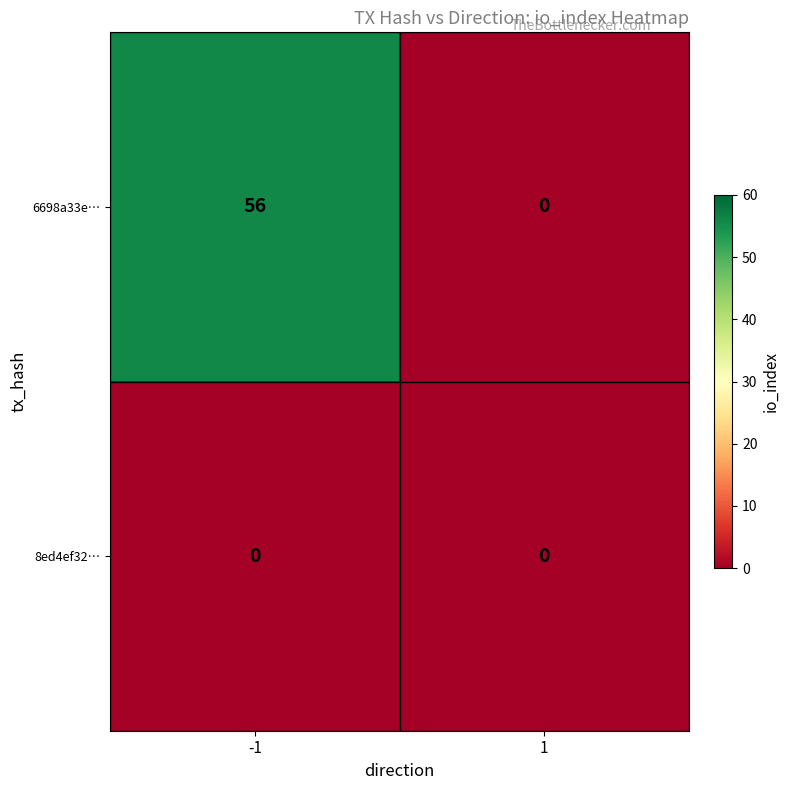

Which series changed the most between -1 and 1?

6698a33e…